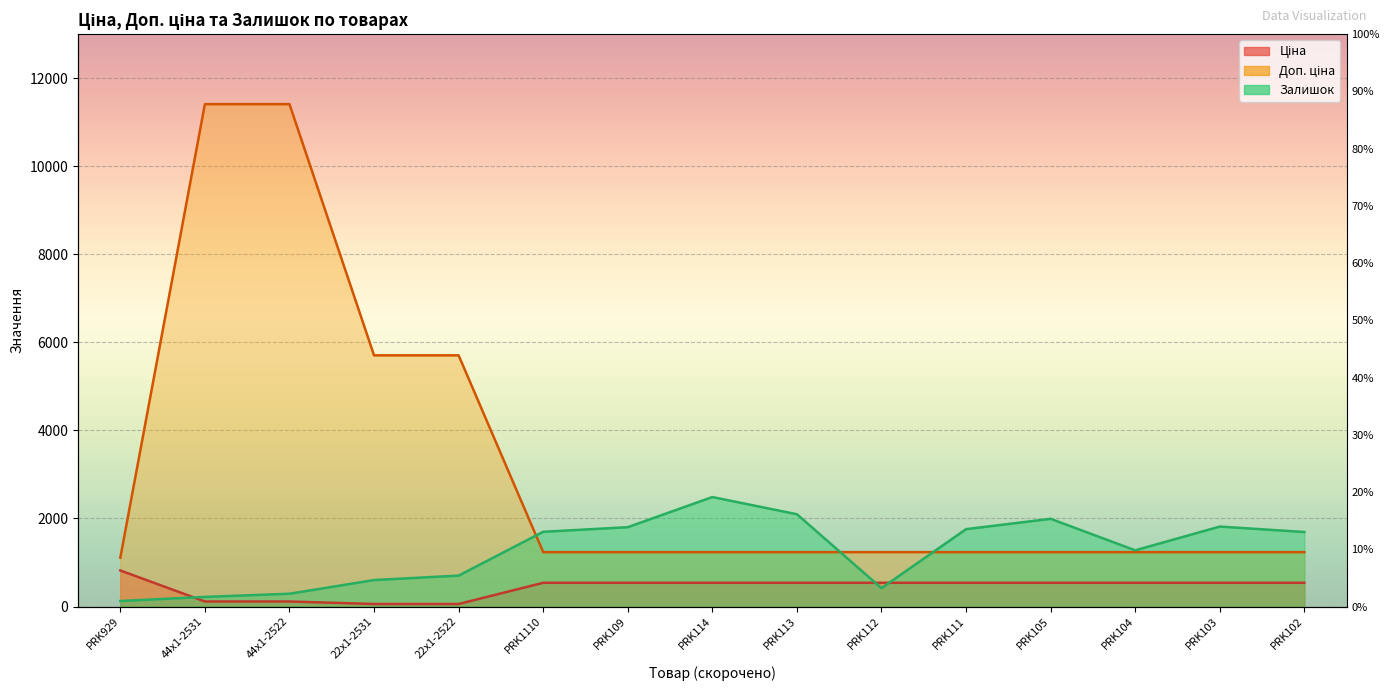

Reading left to right, list all the values displayed in this chart.

Ціна: PRK929=818.5	44x1-2531=114.1	44x1-2522=114.1	22x1-2531=57.0	22x1-2522=57.0	PRK1110=539.0	PRK109=539.0	PRK114=539.0	PRK113=539.0	PRK112=539.0	PRK111=539.0	PRK105=539.0	PRK104=539.0	PRK103=539.0	PRK102=539.0
Доп. ціна: PRK929=1109.2	44x1-2531=11410.0	44x1-2522=11410.0	22x1-2531=5705.0	22x1-2522=5705.0	PRK1110=1235.4	PRK109=1235.4	PRK114=1235.4	PRK113=1235.4	PRK112=1235.4	PRK111=1235.4	PRK105=1235.4	PRK104=1235.4	PRK103=1235.4	PRK102=1235.4
Залишок: PRK929=125.0	44x1-2531=218.0	44x1-2522=290.0	22x1-2531=601.0	22x1-2522=702.0	PRK1110=1697.0	PRK109=1802.0	PRK114=2486.0	PRK113=2096.0	PRK112=417.0	PRK111=1757.0	PRK105=1992.0	PRK104=1276.0	PRK103=1816.0	PRK102=1692.0